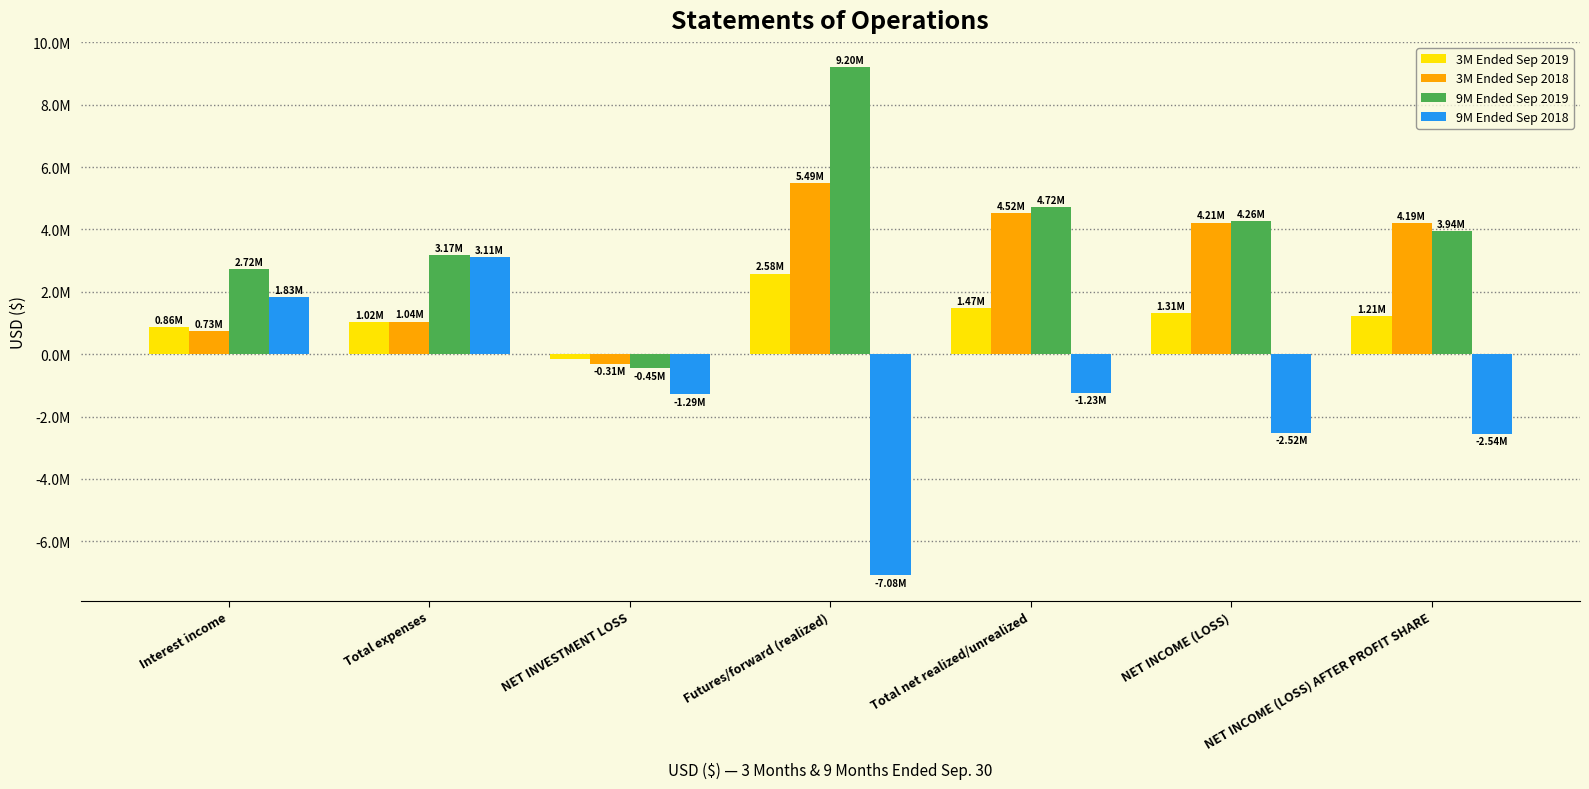

What is the difference between the second highest and minimum values in the 3M Ended Sep 2018 series?

4834818